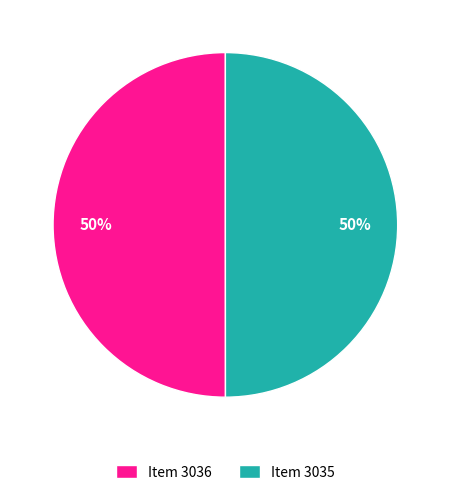

Do Item 3035 and Item 3036 together represent more than half of the pie?

Yes